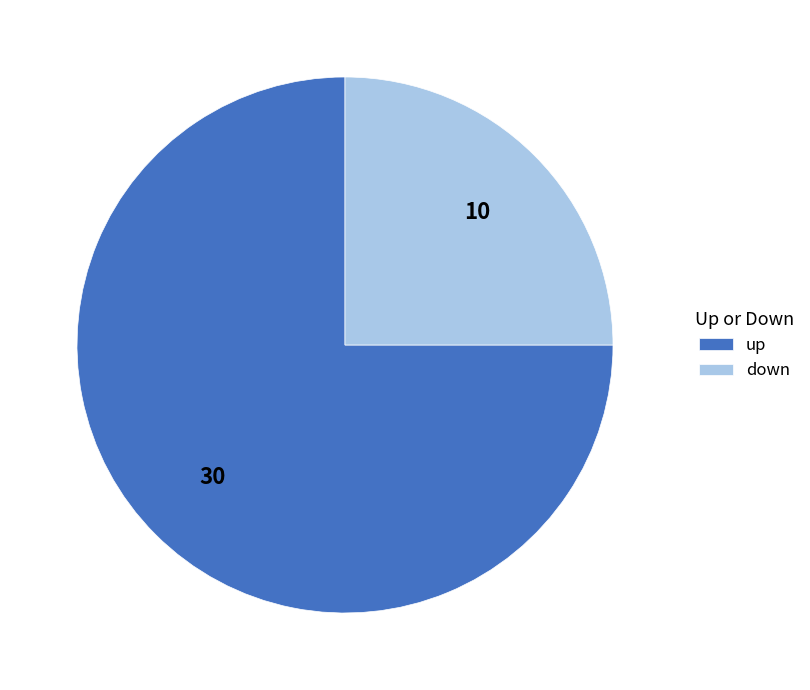

Which has a higher value, up or down?

up